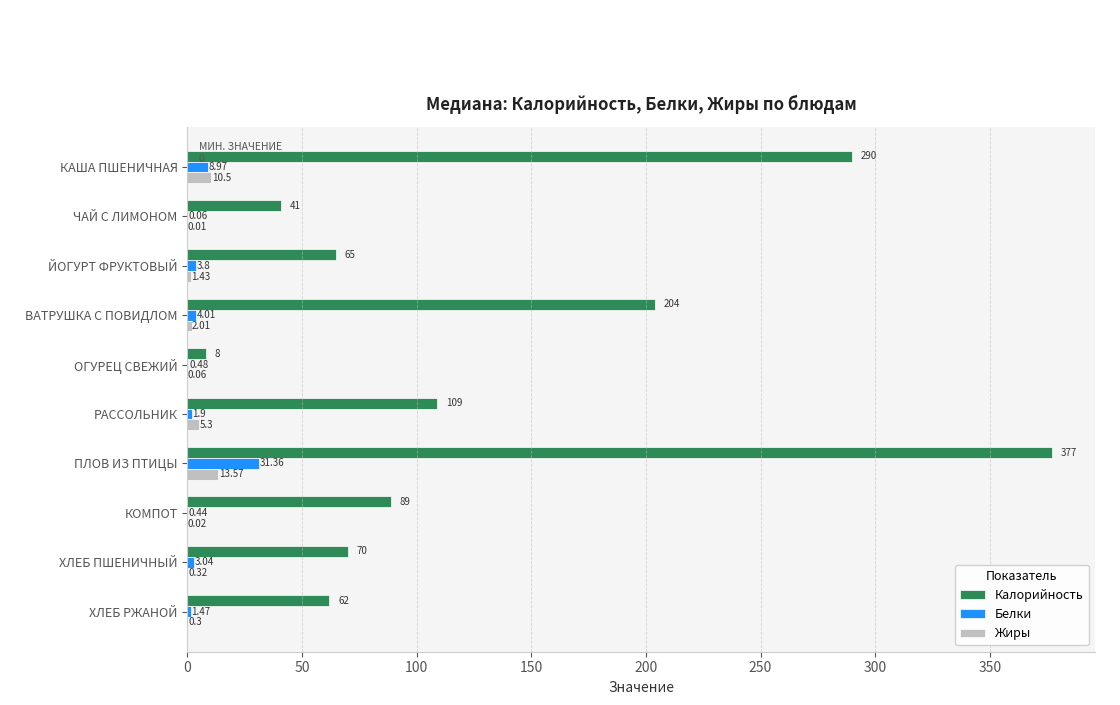

Where is Калорийность nearest to the value 192?

ВАТРУШКА С ПОВИДЛОМ